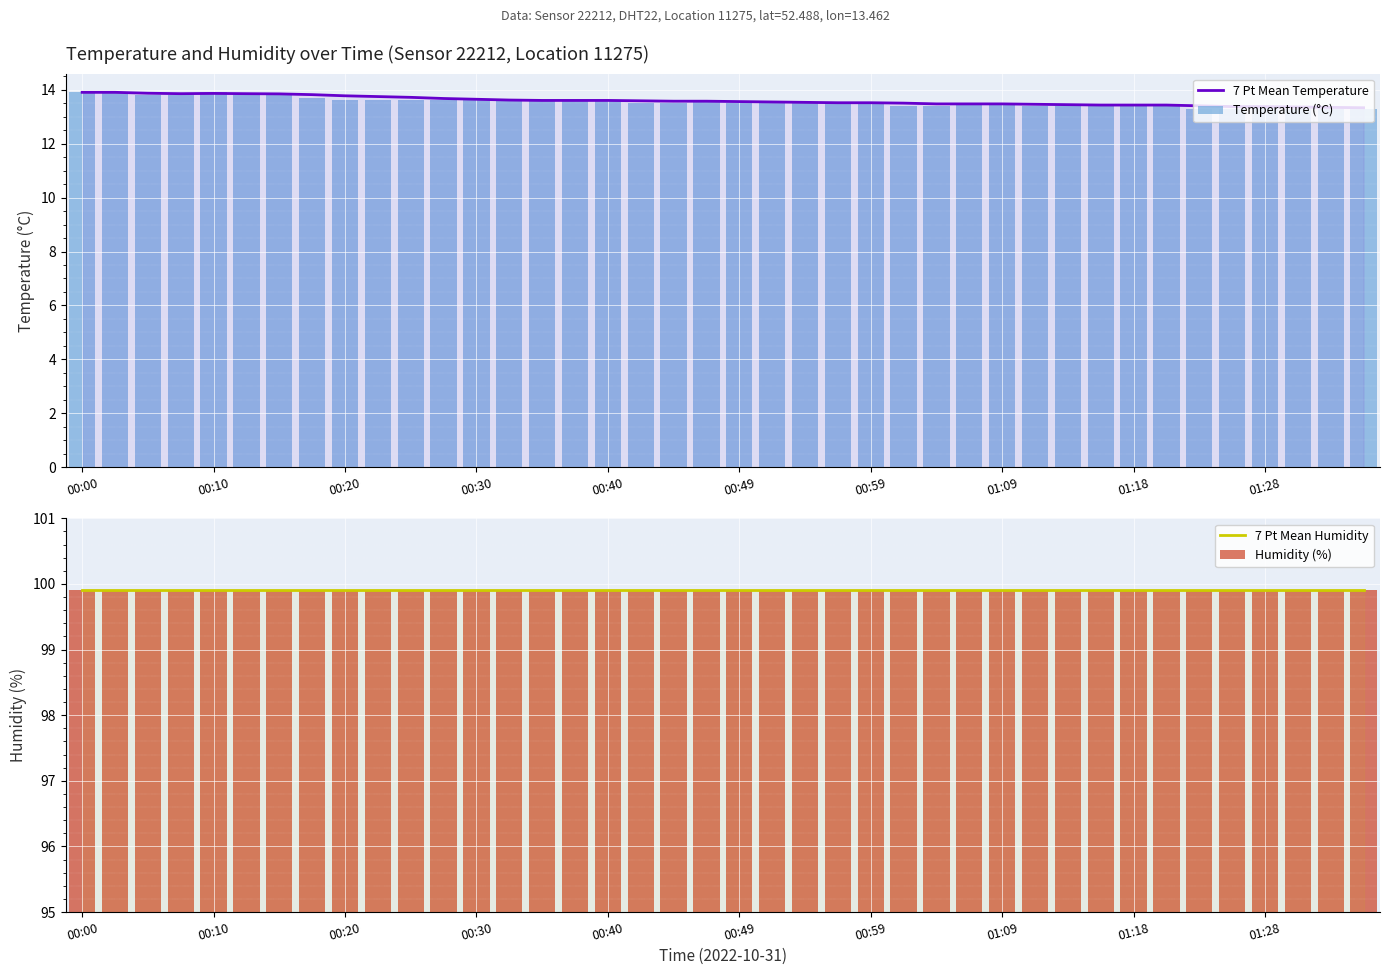

What is the sum of all Temperature (°C) values?

541.8